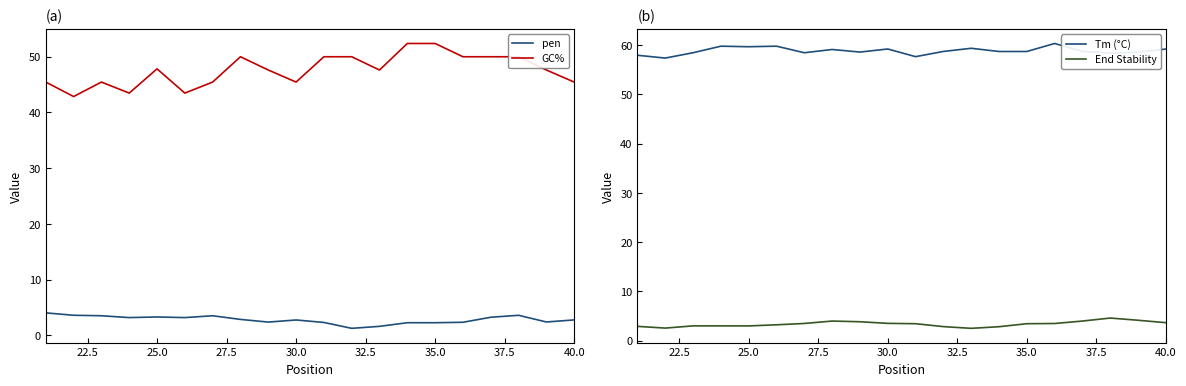

List the series in order of their peak value, highest first.

Tm (°C), GC%, End Stability, pen